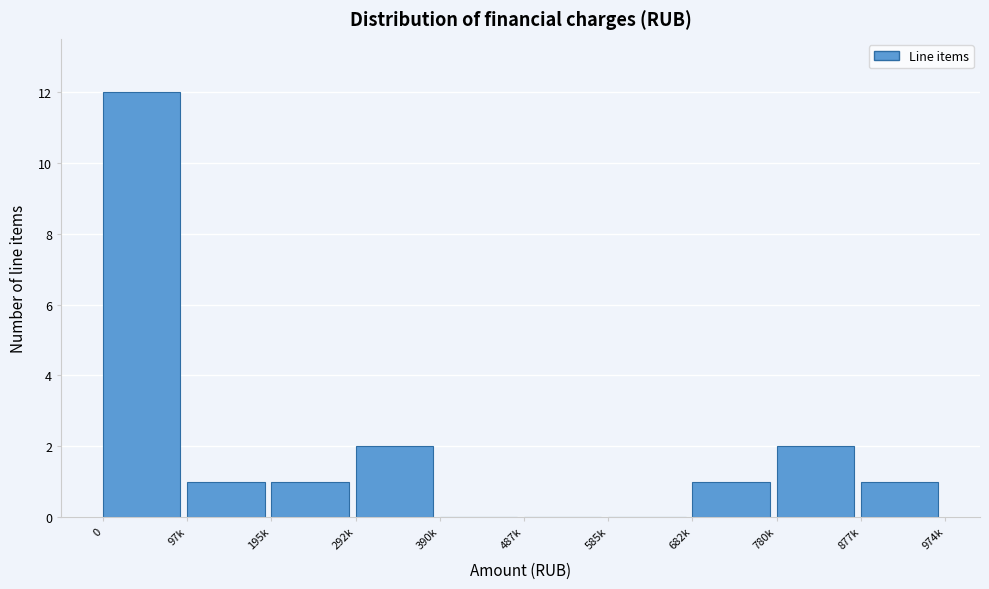

Reading left to right, what are all the values shown in this chart?

0=12	97k=1	195k=1	292k=2	390k=0	487k=0	585k=0	682k=1	780k=2	877k=1